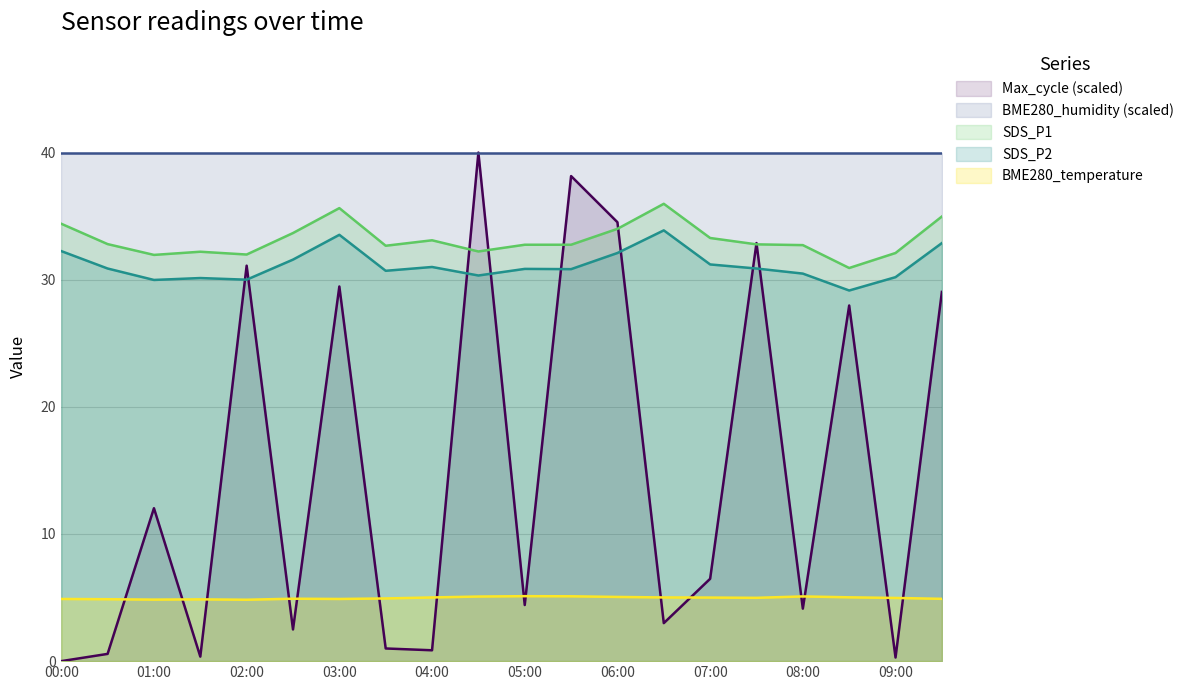

Where is the first local maximum for SDS_P2?

01:30